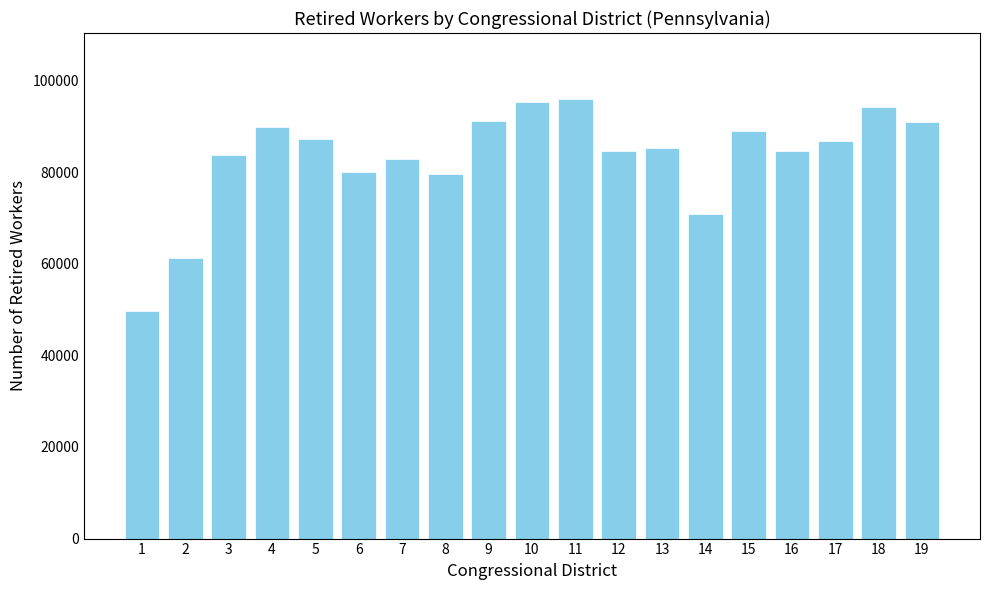

What is the maximum value shown in the chart?

95985